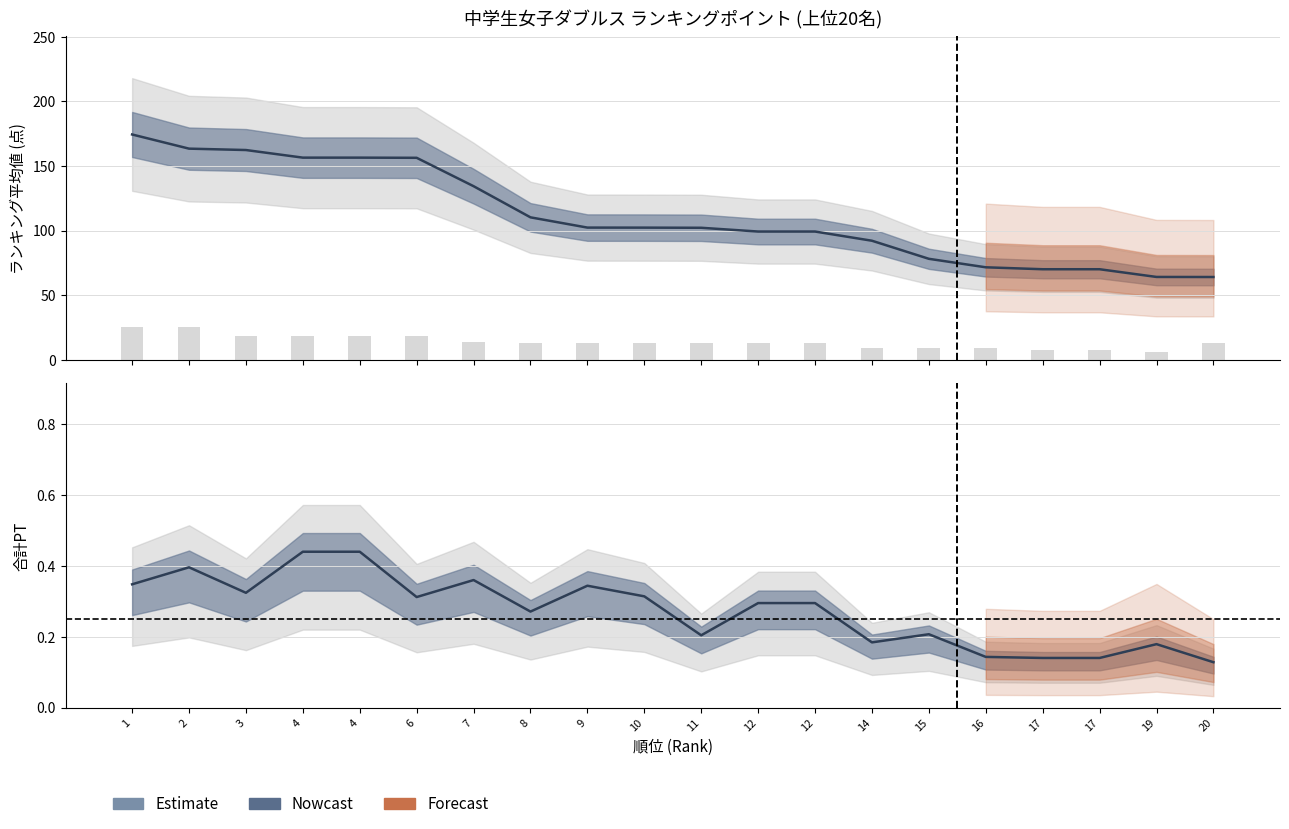

What is the total value across all series at 11?

115.2